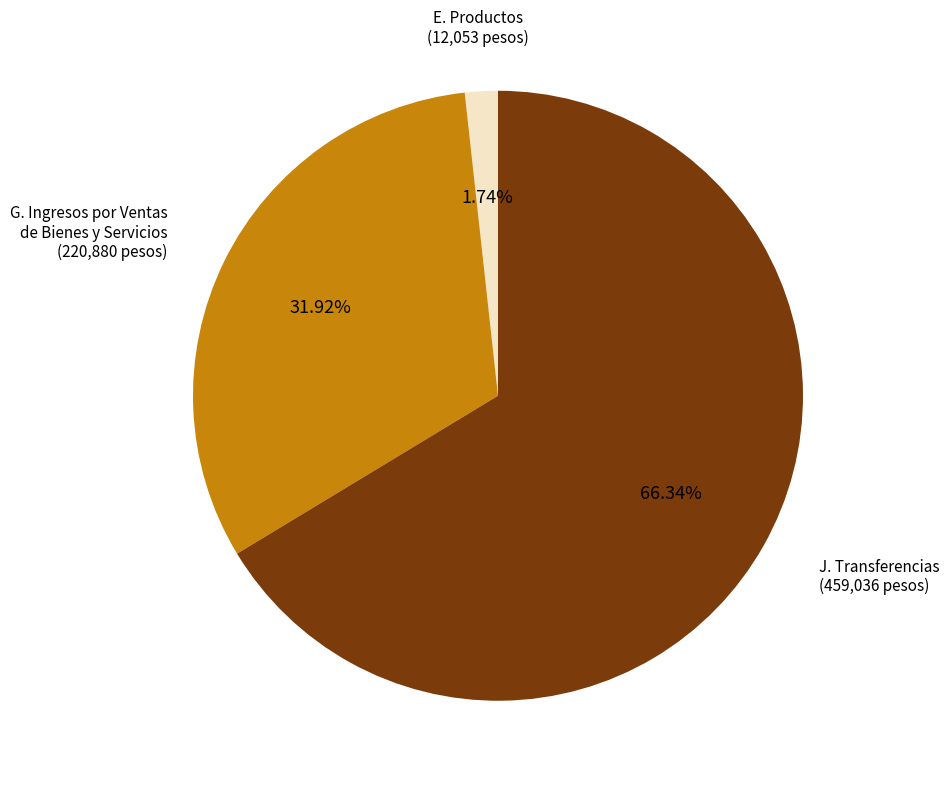

Which category has the smallest portion of the pie?

E. Productos